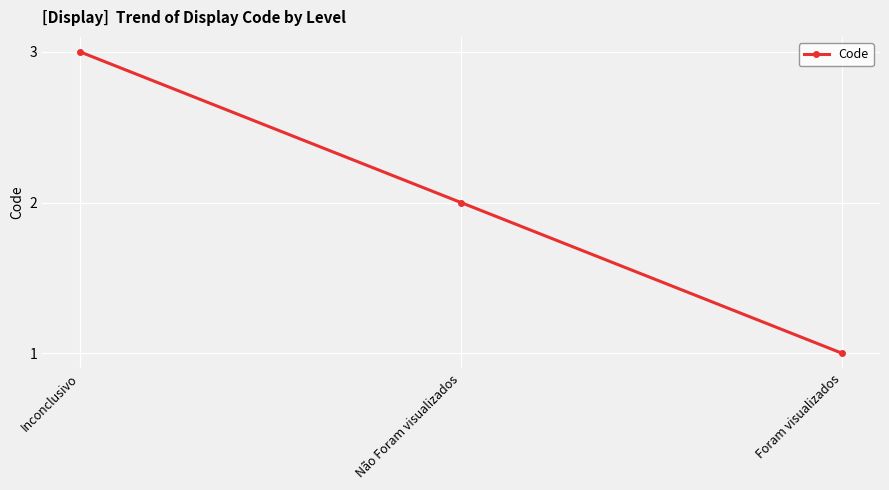

Reading left to right, transcribe all the data shown in this chart.

Inconclusivo=3	Não Foram visualizados=2	Foram visualizados=1